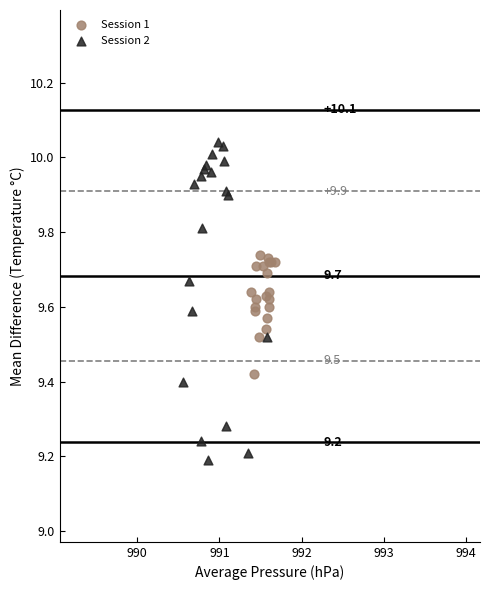

Which series has the largest Y range (max minus min)?

Session 2